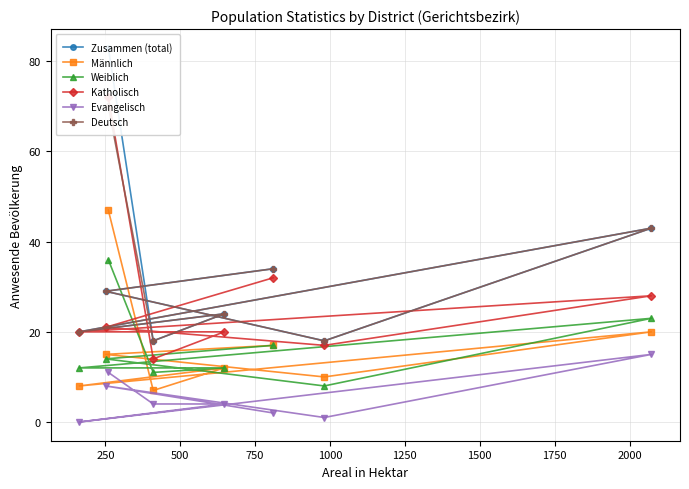

What is the minimum value for Weiblich?

8